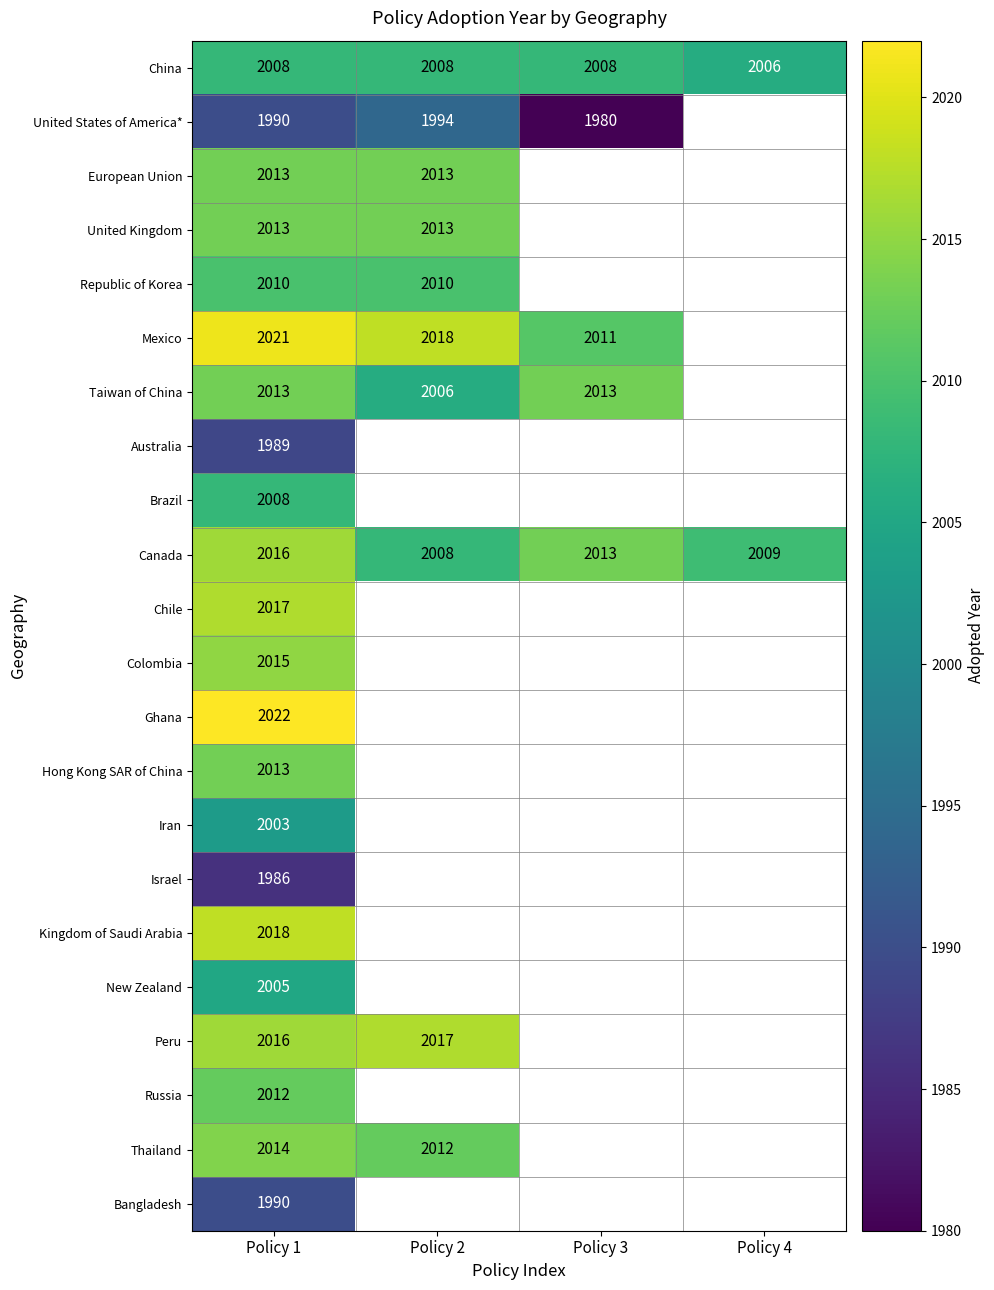

The China series shows 3043 at Policy 3. True or false?

False